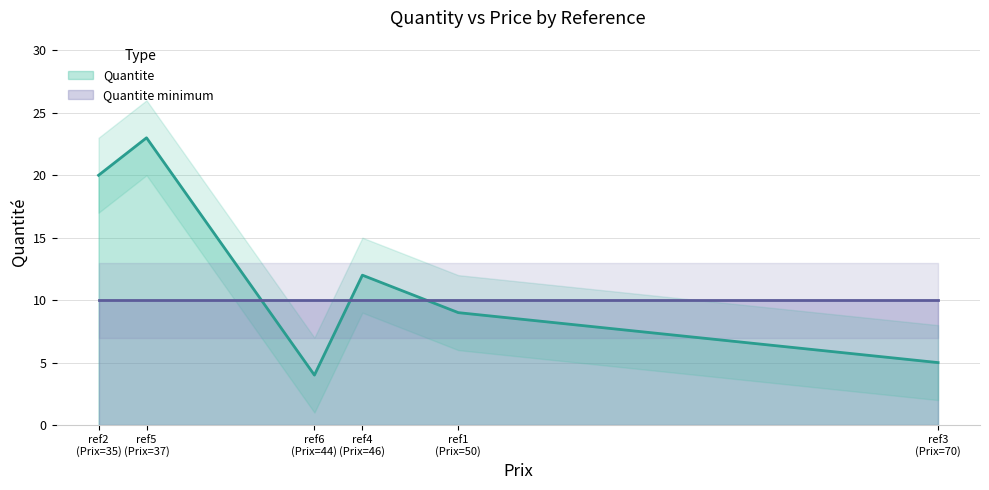

What is the spread (max minus min) of values at ref4?

2